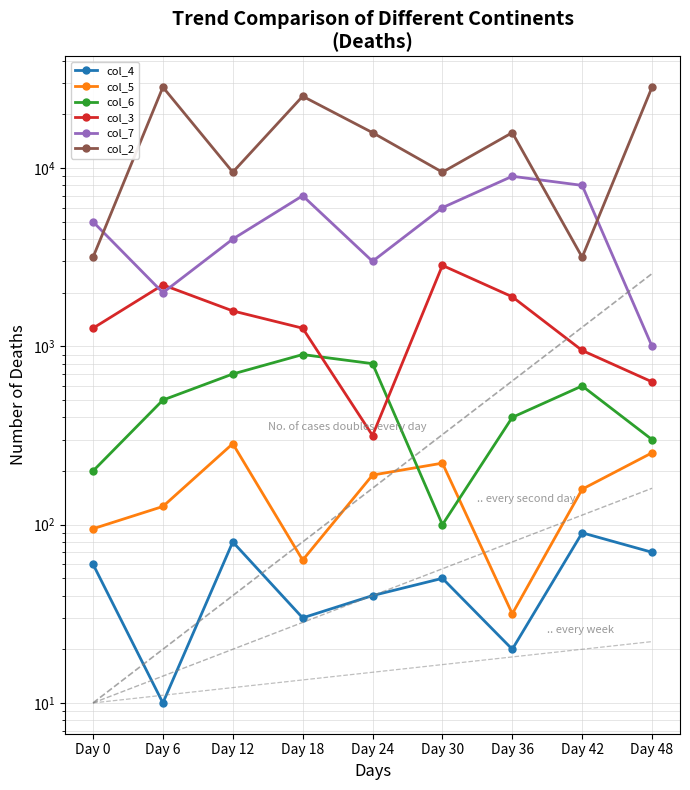

Between Day 30 and Day 48, which is larger?

Day 48